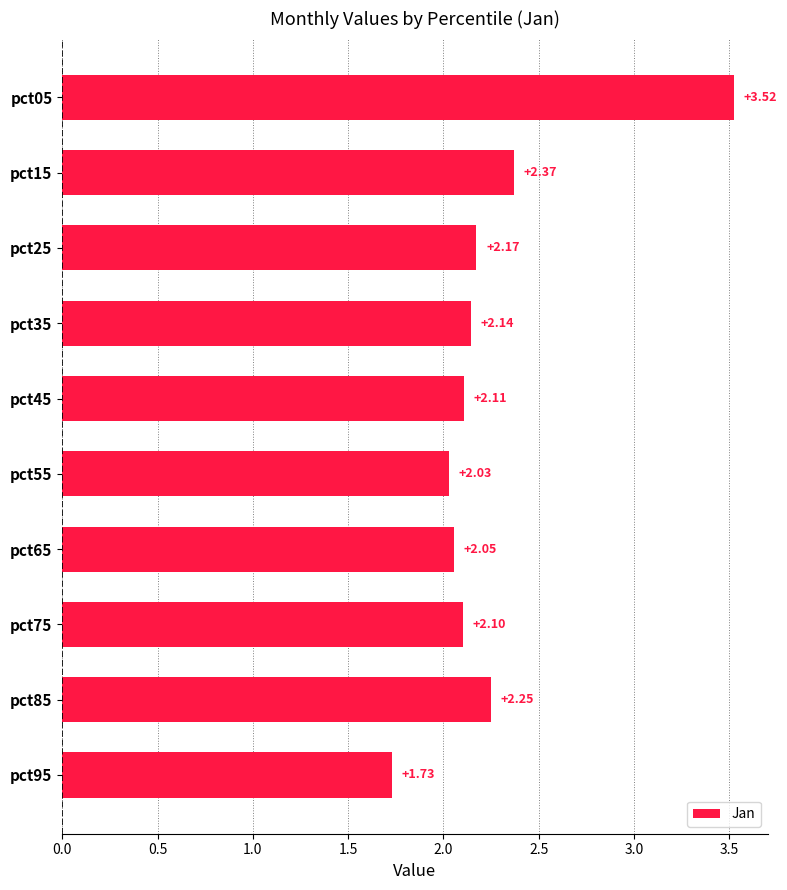

Rank the categories by value from lowest to highest.

pct95, pct55, pct65, pct75, pct45, pct35, pct25, pct85, pct15, pct05